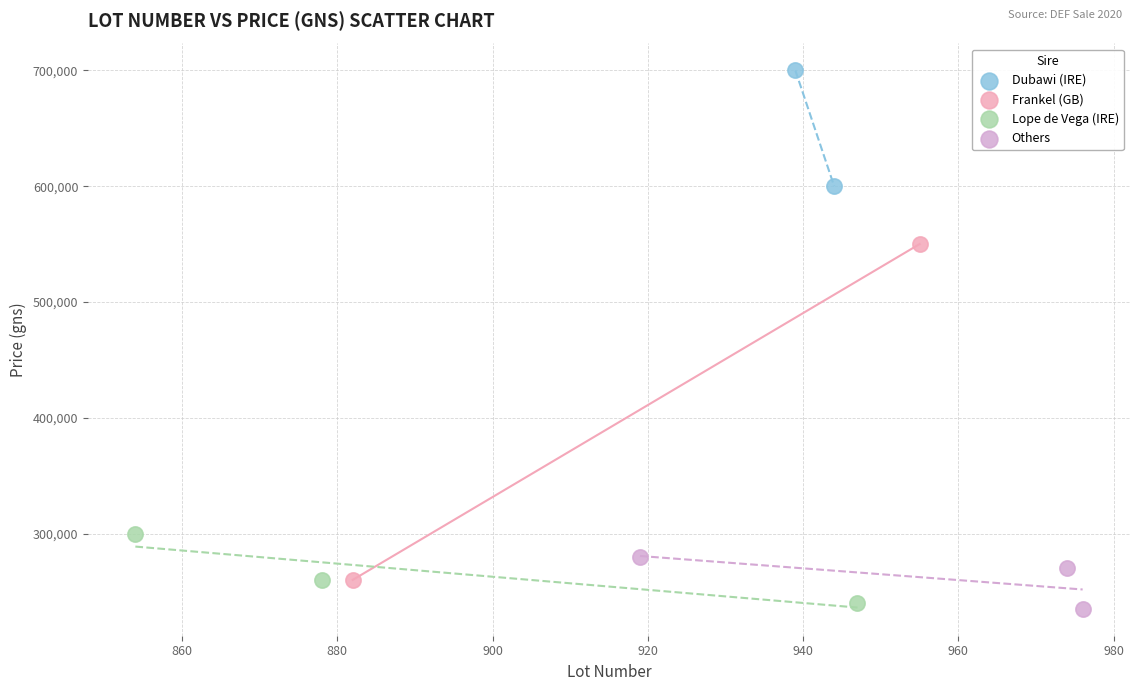

Which series contains the lowest Y value?

Others